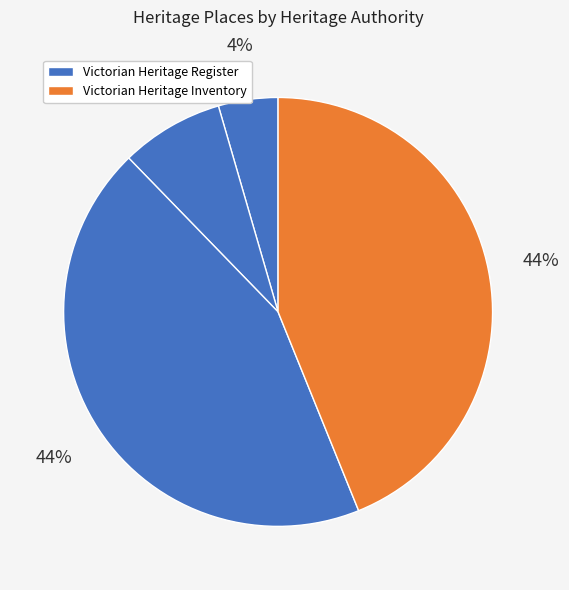

To the nearest percent, what is the average slice percentage?

25%